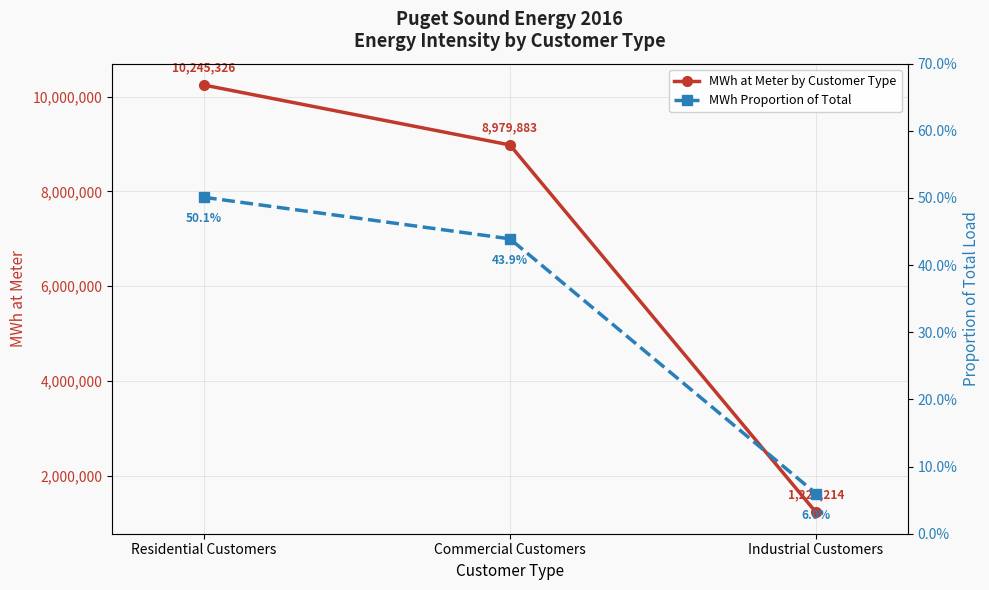

Rank the series by their maximum value, from highest to lowest.

MWh at Meter by Customer Type, MWh Proportion of Total